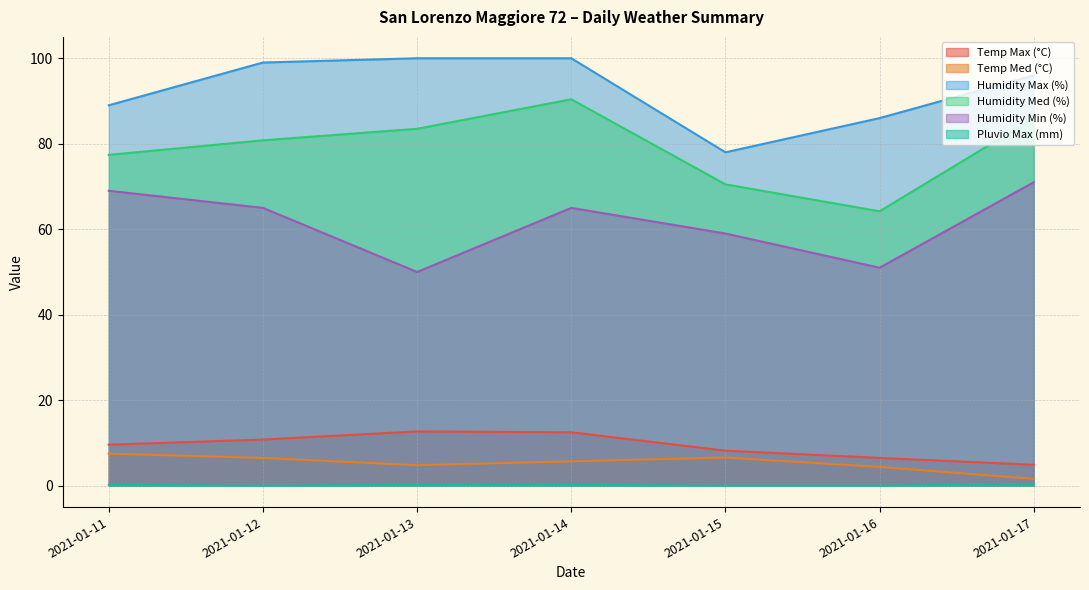

What is the total value across all series at 2021-01-16?

212.1